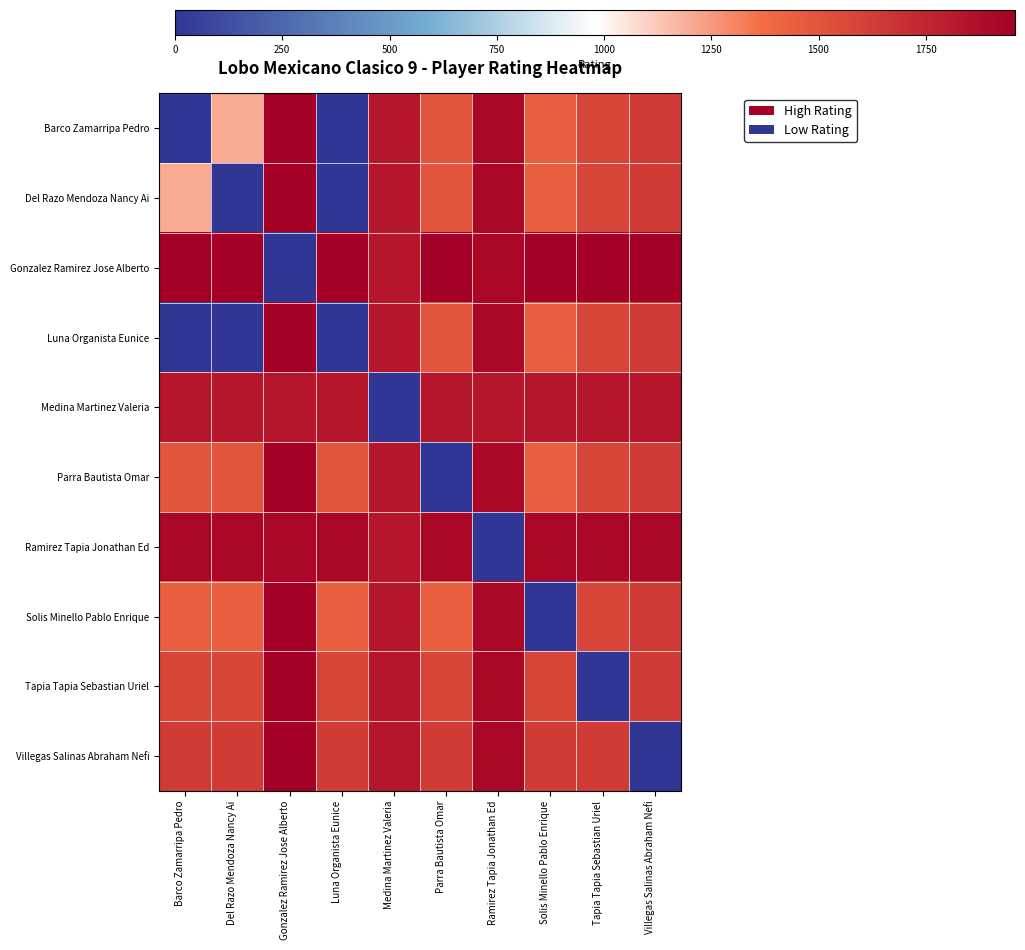

List the series in order of their peak value, highest first.

Barco Zamarripa Pedro, Del Razo Mendoza Nancy Ai, Gonzalez Ramirez Jose Alberto, Luna Organista Eunice, Parra Bautista Omar, Solis Minello Pablo Enrique, Tapia Tapia Sebastian Uriel, Villegas Salinas Abraham Nefi, Ramirez Tapia Jonathan Ed, Medina Martinez Valeria